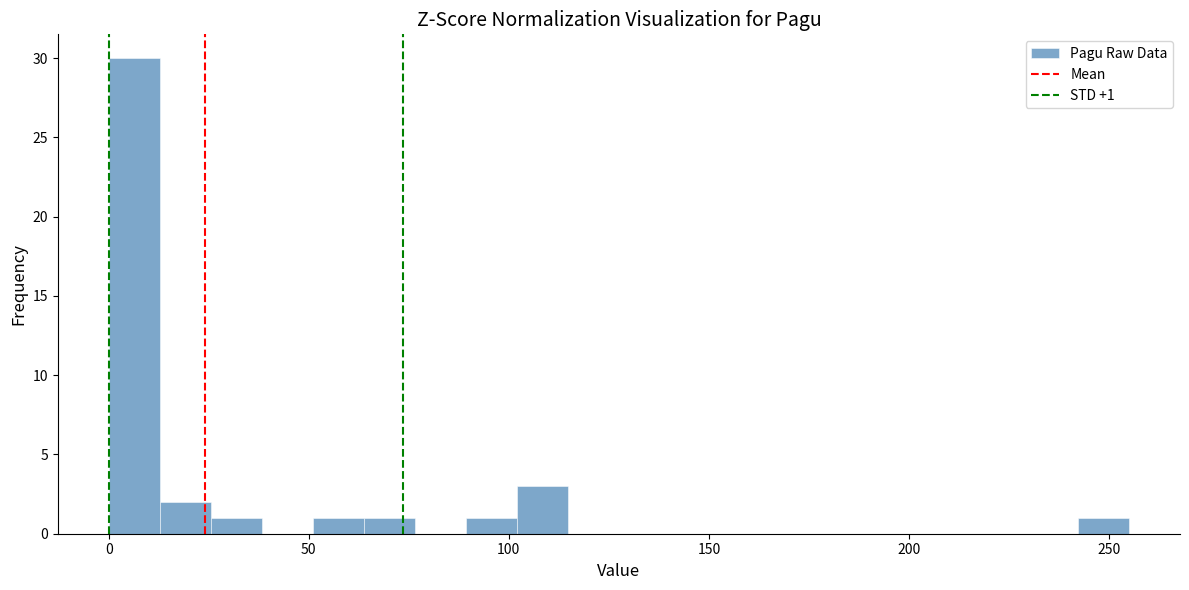

Read against the x-axis, roughly where is the centre of the tallest bar?

5